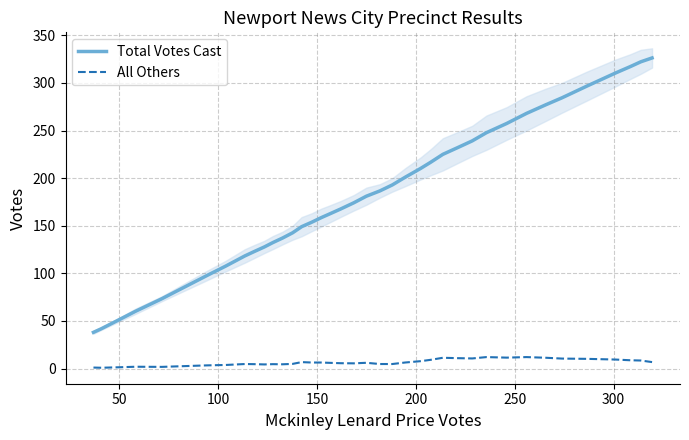

What is the smallest value displayed?

0.8